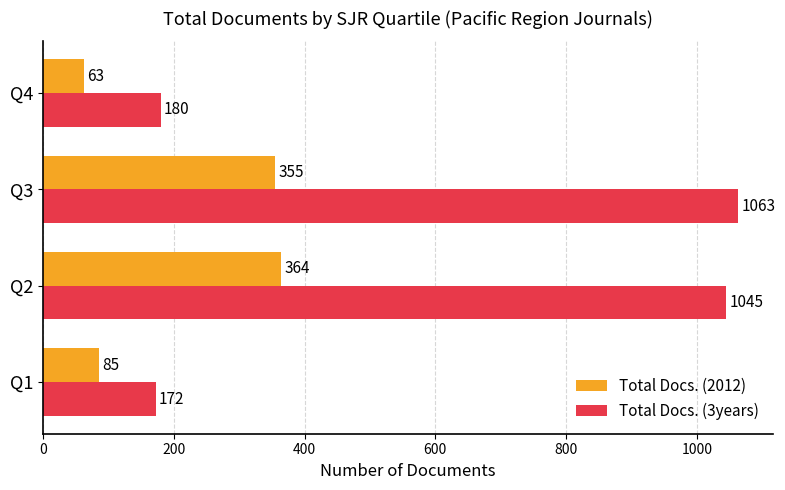

Where is Total Docs. (2012) nearest to the value 213?

Q1